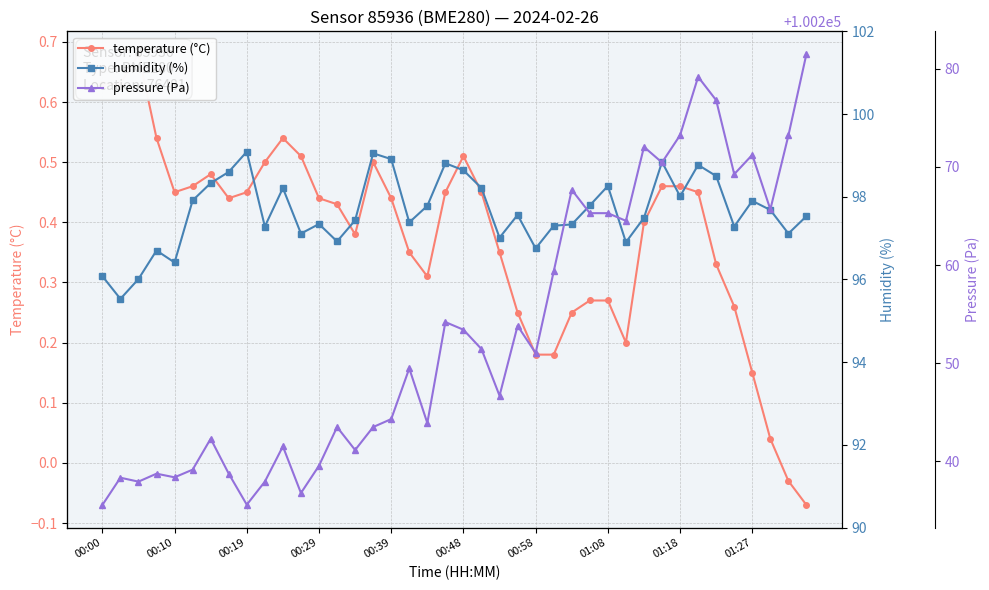

What position from the left is 11?

12